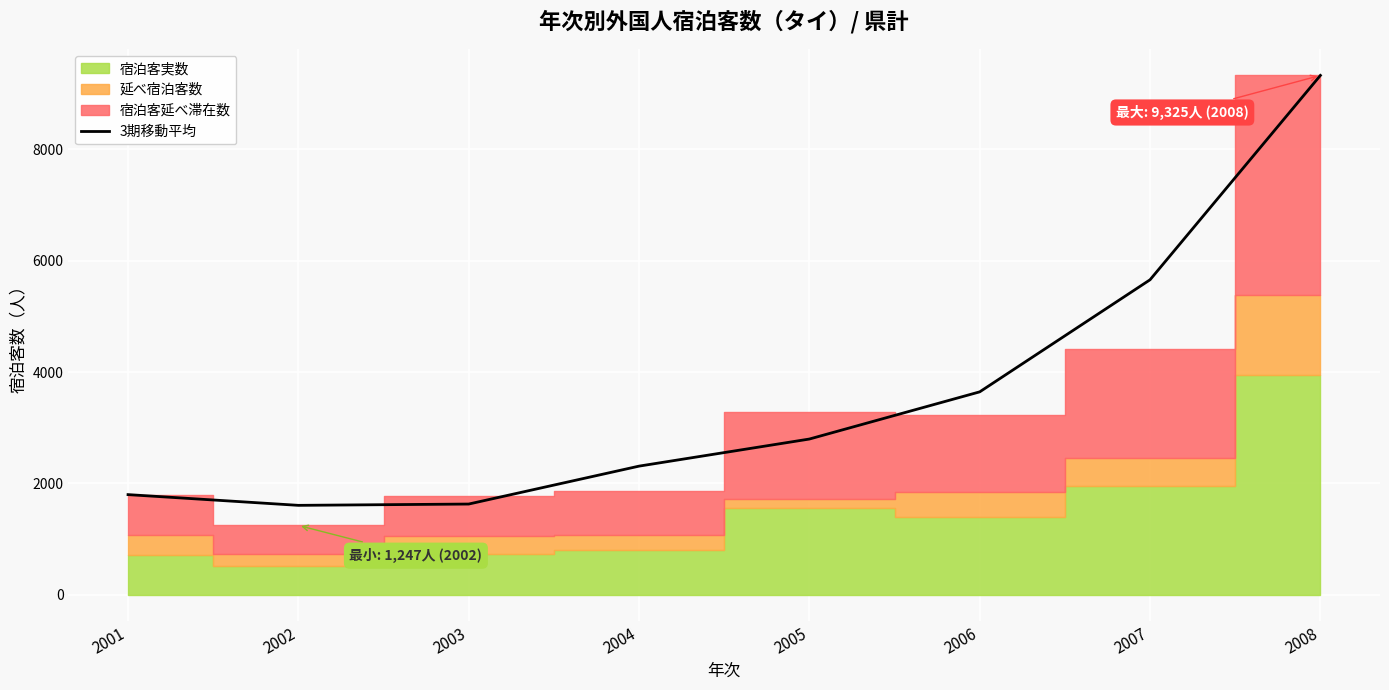

Count the number of values greater than 2797.

4